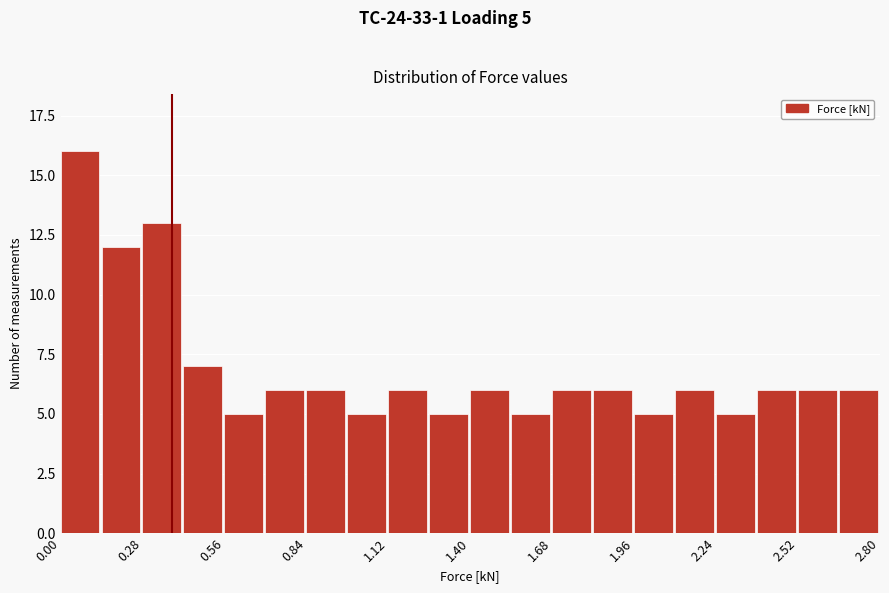

Around what value on the x-axis is the tallest bar? Give the approximate position of its centre, as read against the axis.

0.05